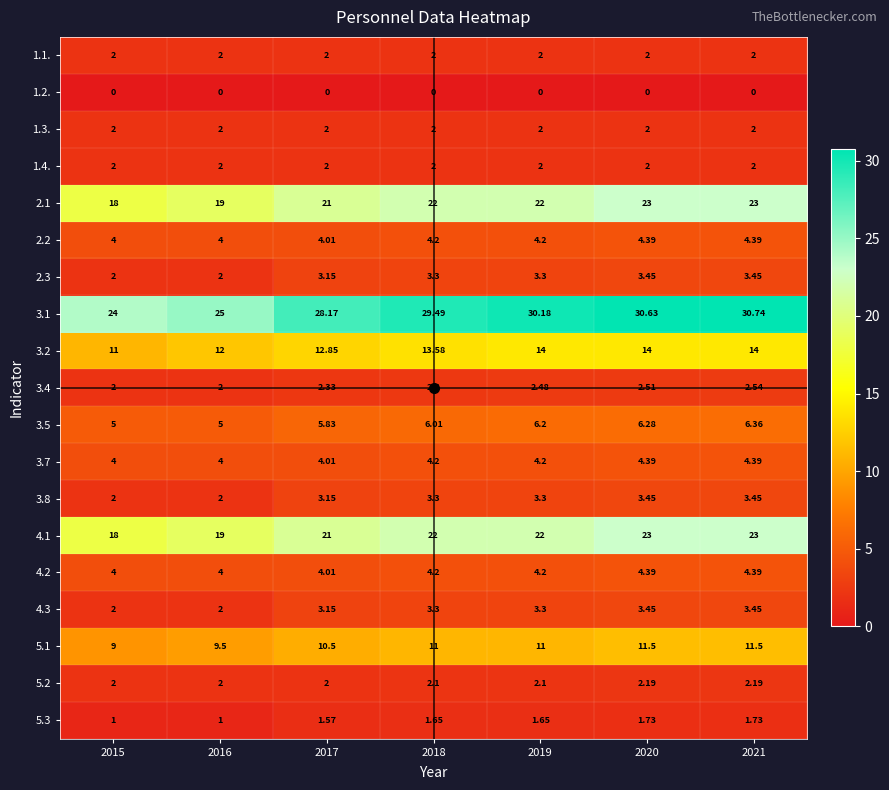

Is the value of 1.1. at 2019 greater than the value of 4.2 at 2021?

No